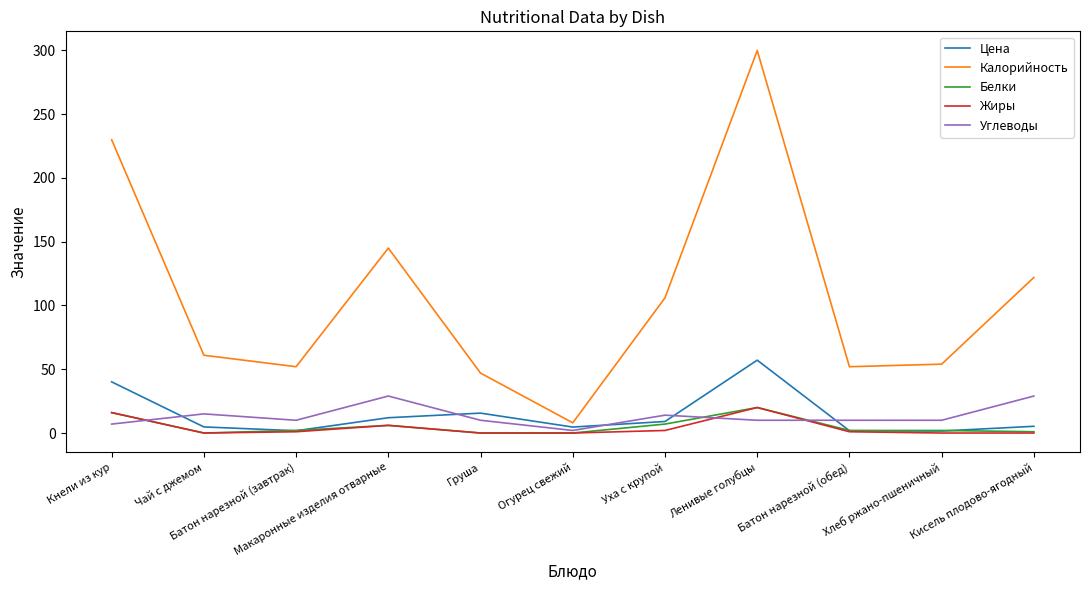

What is the minimum value for Калорийность?

8.0